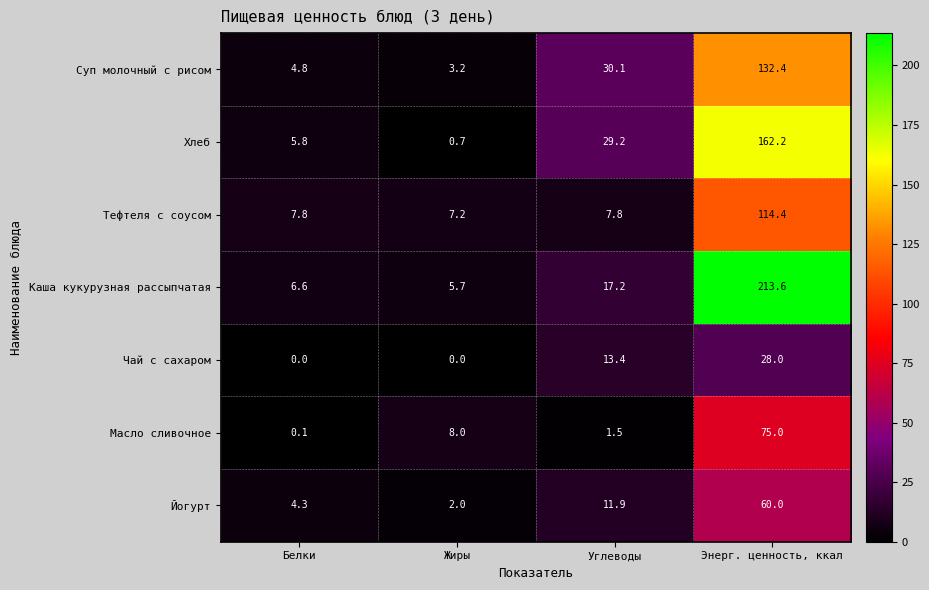

List the series in order of their peak value, lowest first.

Чай с сахаром, Йогурт, Масло сливочное, Тефтеля с соусом, Суп молочный с рисом, Хлеб, Каша кукурузная рассыпчатая